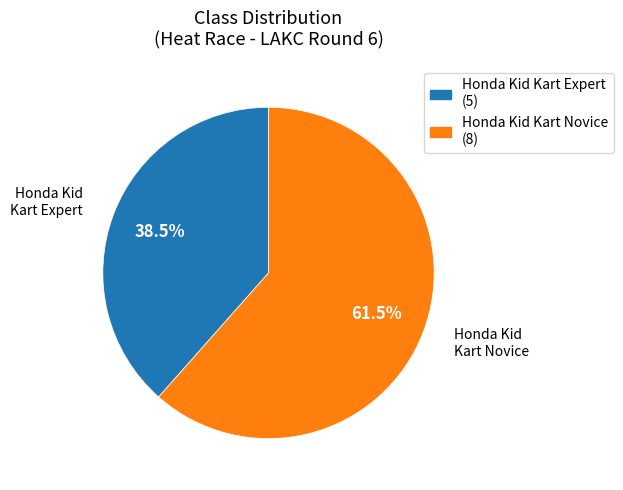

Is the sum of Honda Kid Kart Expert and Honda Kid Kart Novice greater than half?

Yes